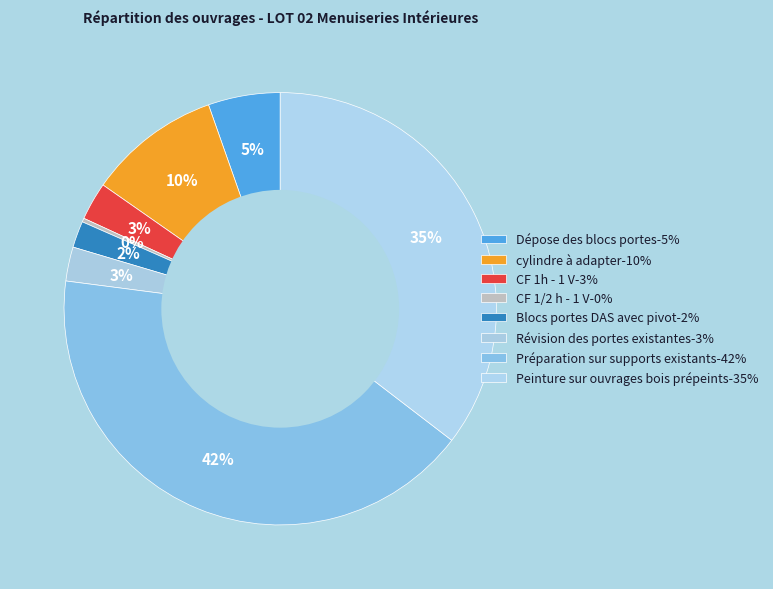

Is there a majority slice in this chart?

No